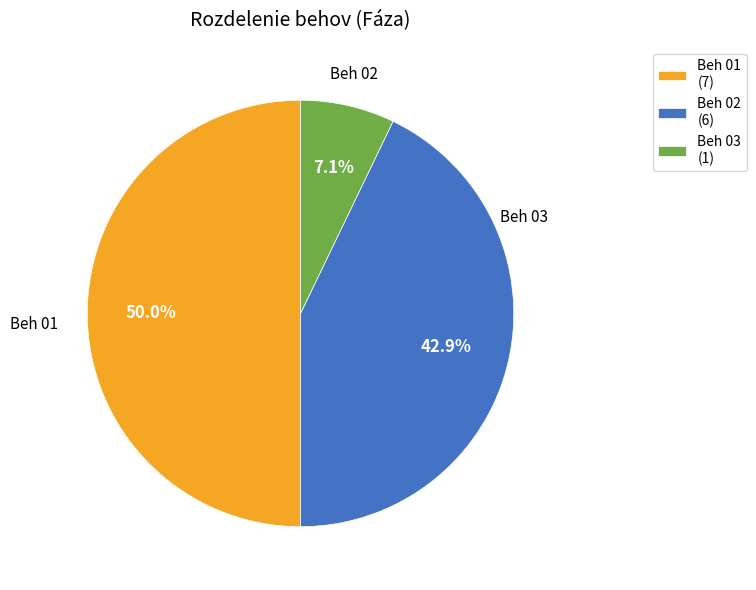

The Beh 03 slice represents 7% of the pie. True or false?

True